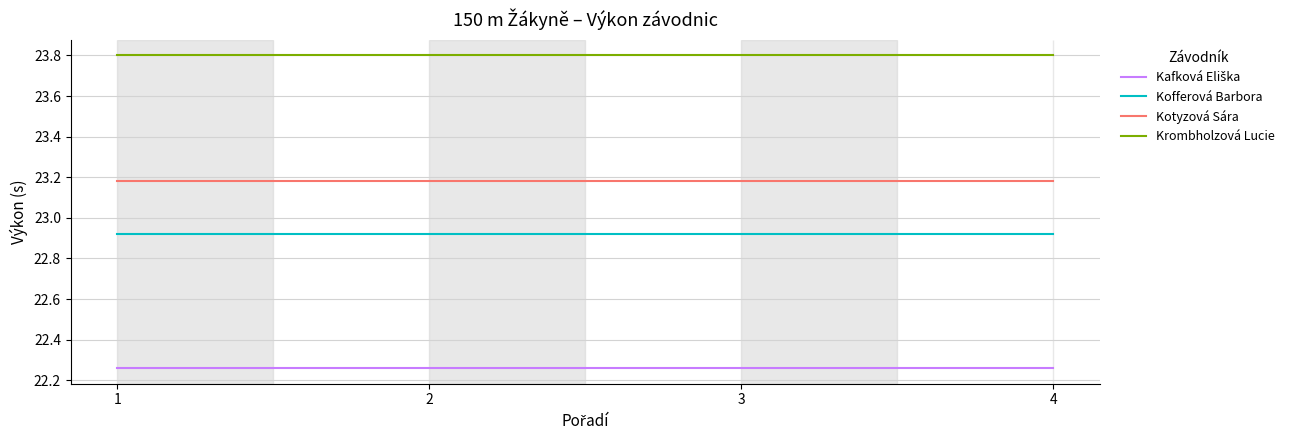

True or false: Kotyzová Sára and Kofferová Barbora cross at least once.

False